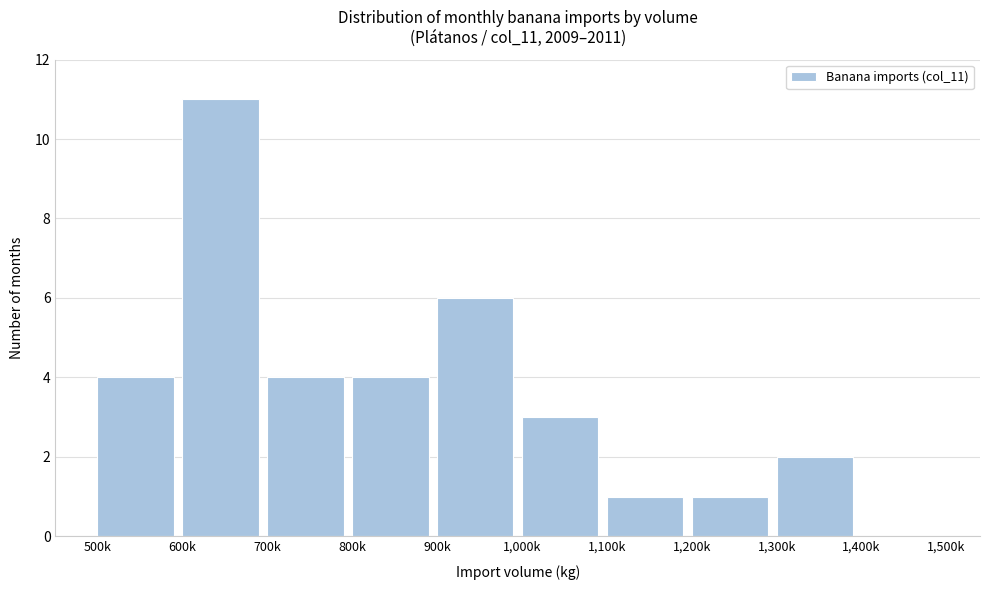

Reading left to right, transcribe all the data shown in this chart.

500k=4	600k=11	700k=4	800k=4	900k=6	1,000k=3	1,100k=1	1,200k=1	1,300k=2	1,400k=0